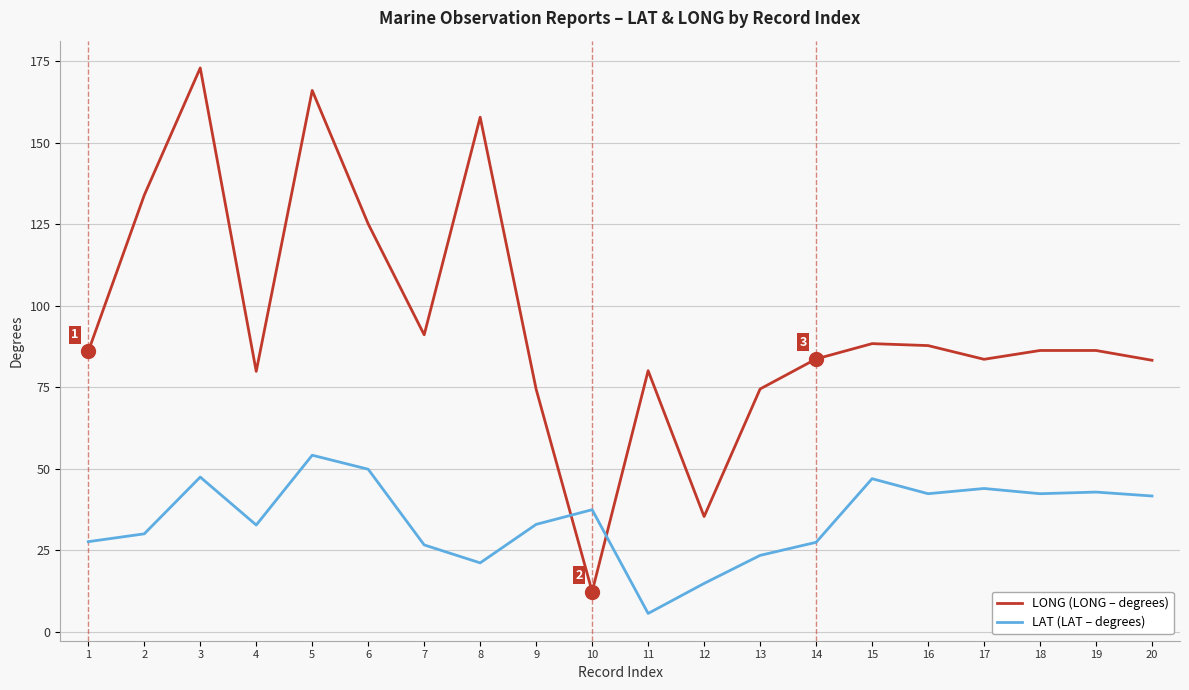

What is the total value across all series at 9?

107.4